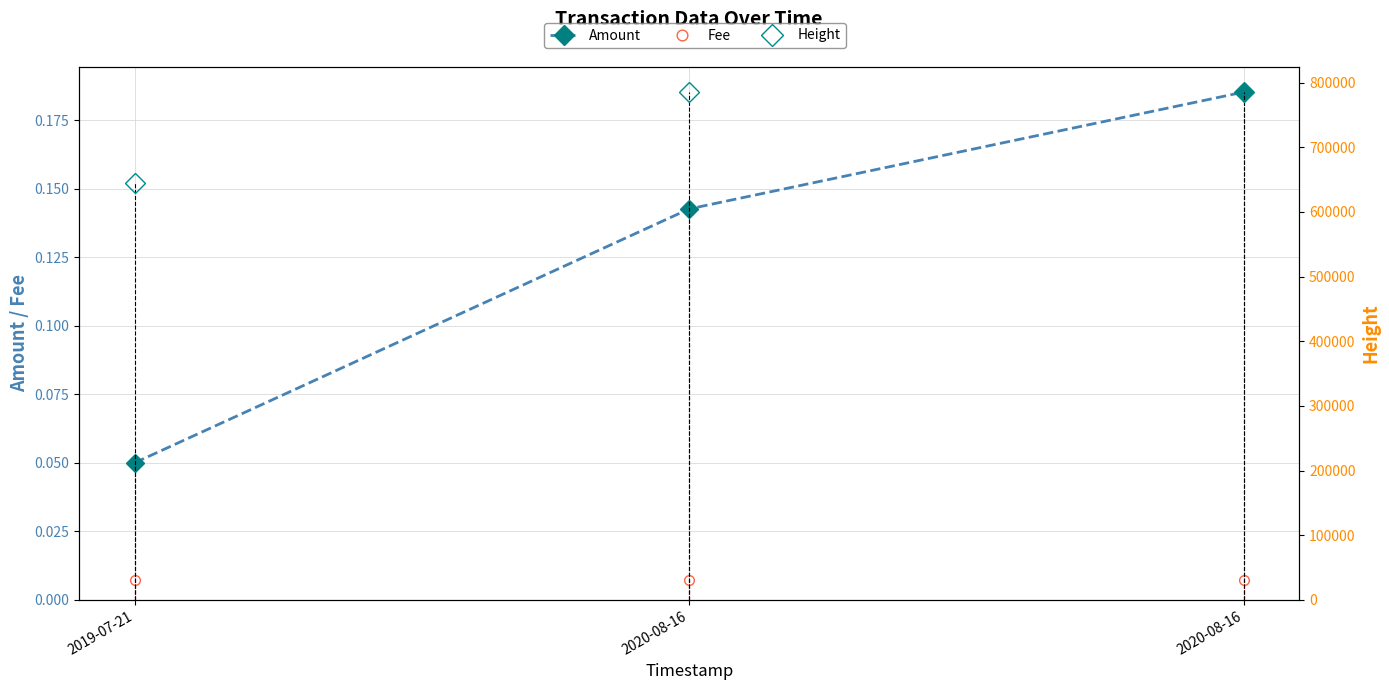

How many lines are shown in the chart?

3